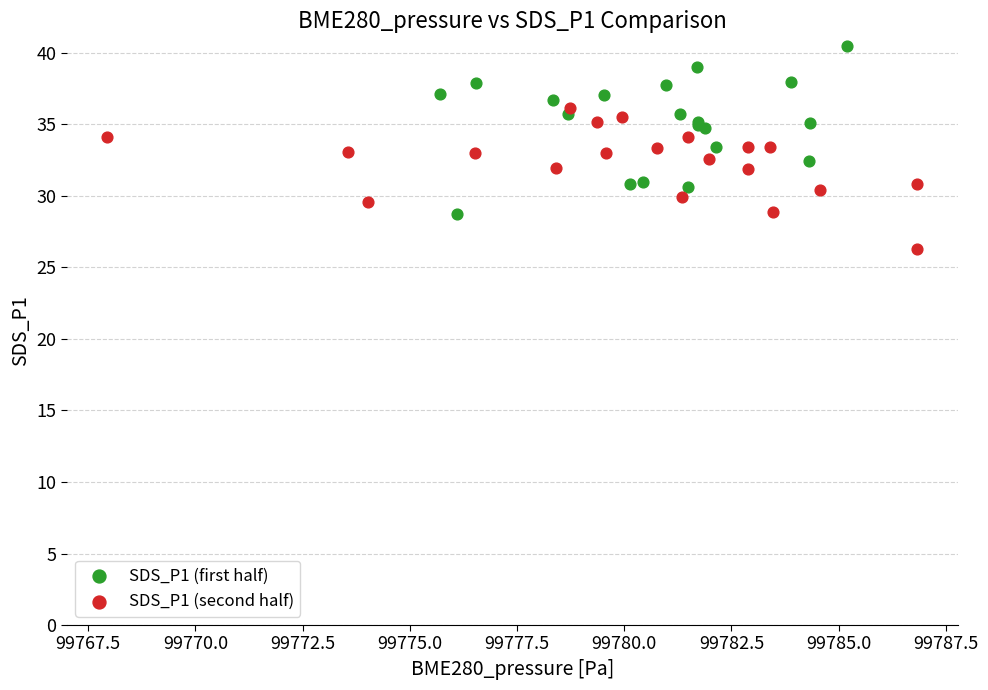

Which series has the widest spread of Y values?

SDS_P1 (first half)